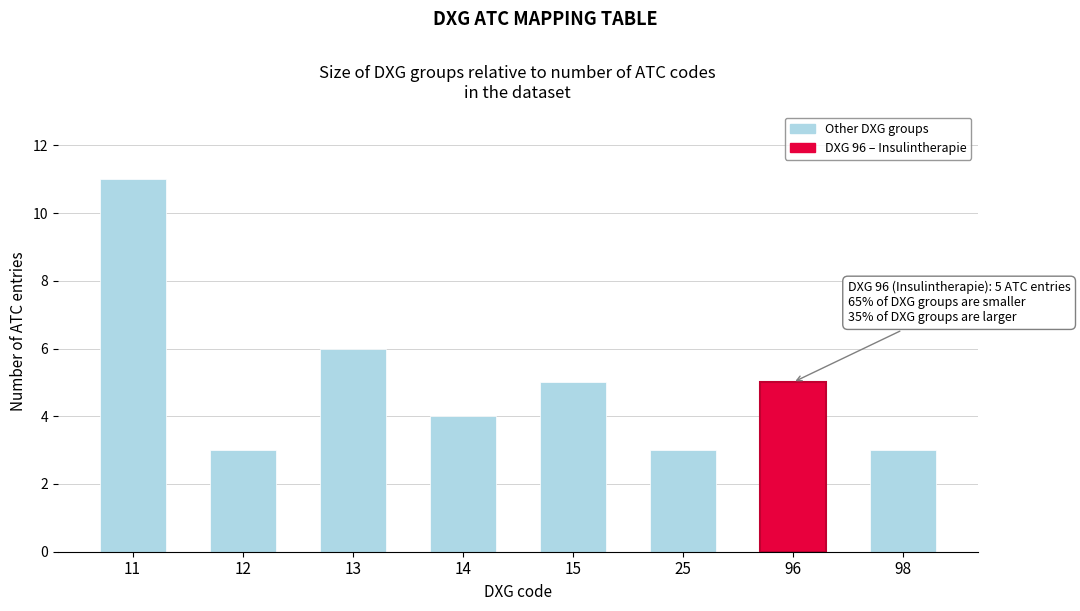

Reading left to right, what are all the values shown in this chart?

11	3	6	4	5	3	5	3